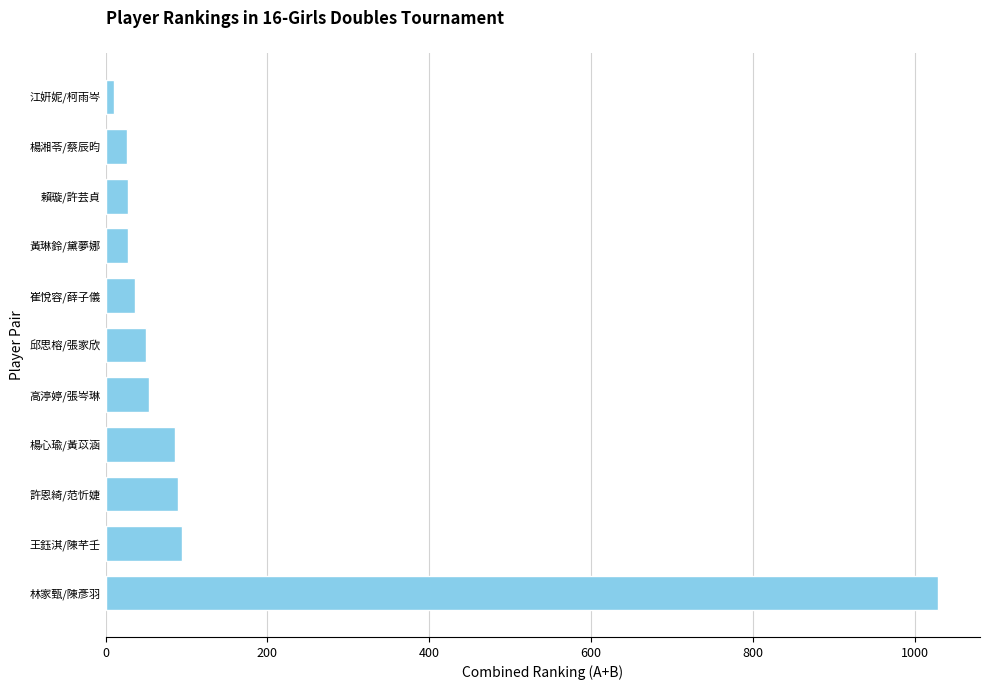

True or false: the data shows 54 at 高渟婷/張岑琳.

True